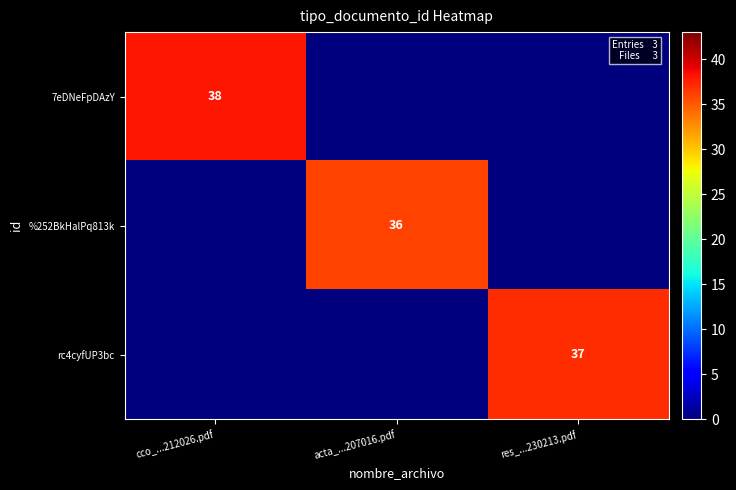

Is it true that %252BkHalPq813k equals 36 at acta_...207016.pdf?

True